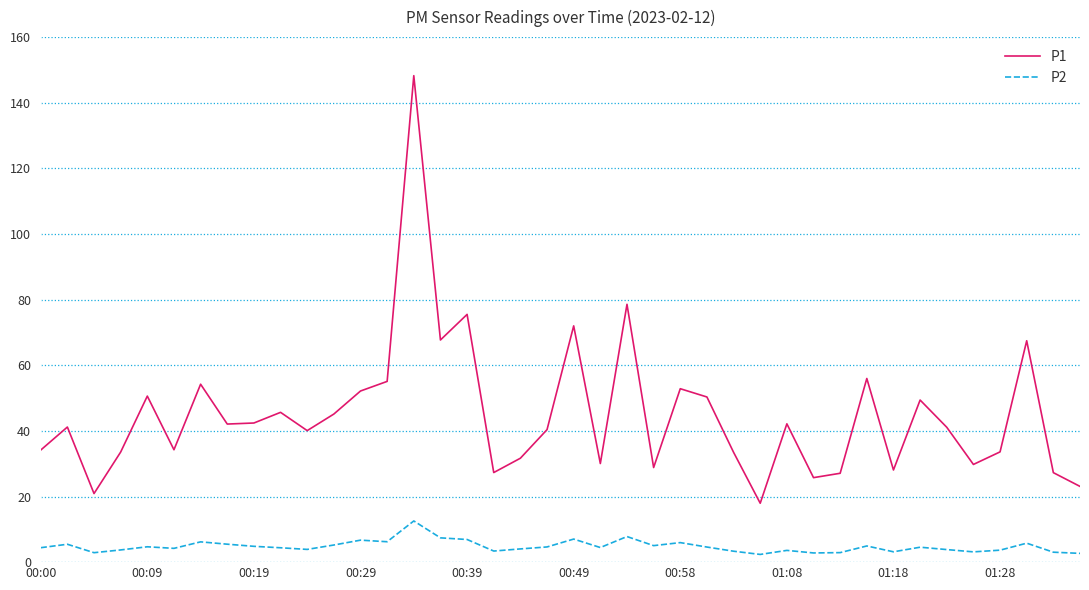

Which series has the largest range (max minus min)?

P1